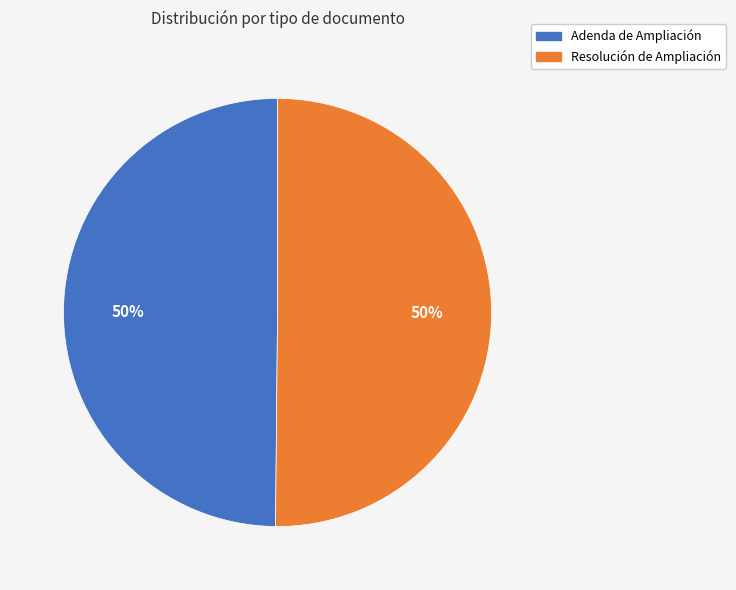

To the nearest percent, what is the average slice percentage?

50%